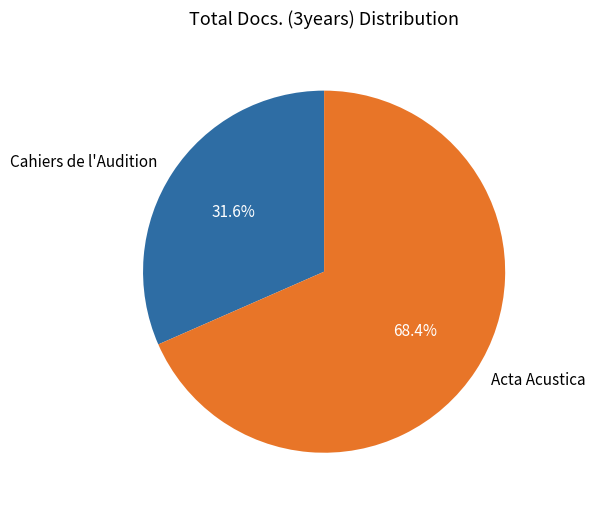

Which category has the biggest portion of the pie?

Acta Acustica